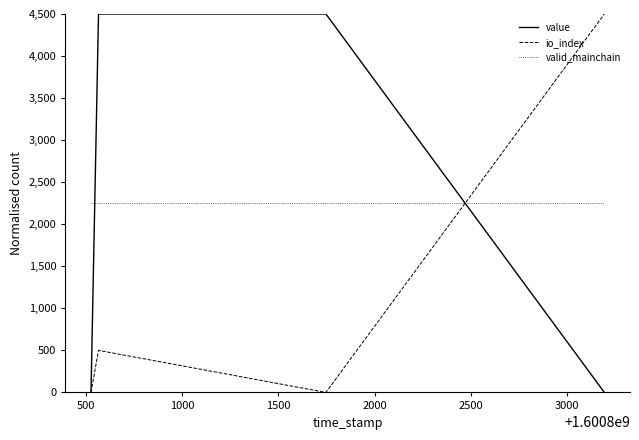

How many lines are shown in the chart?

3